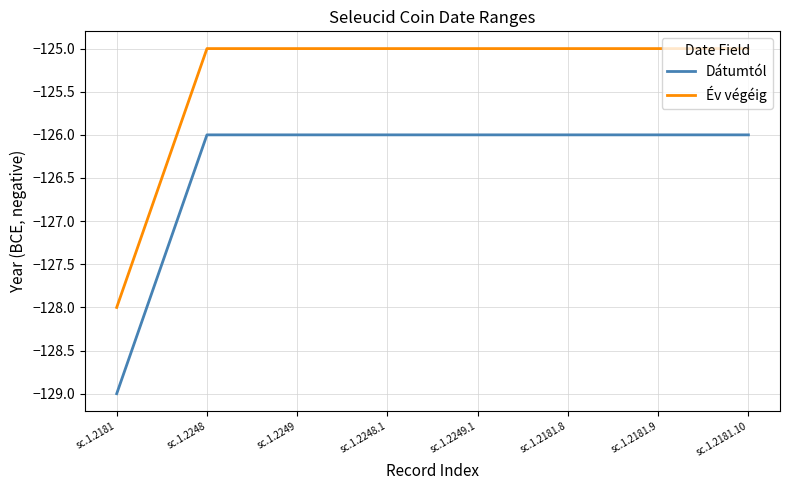

What is the sum of all Dátumtól values?

-1011